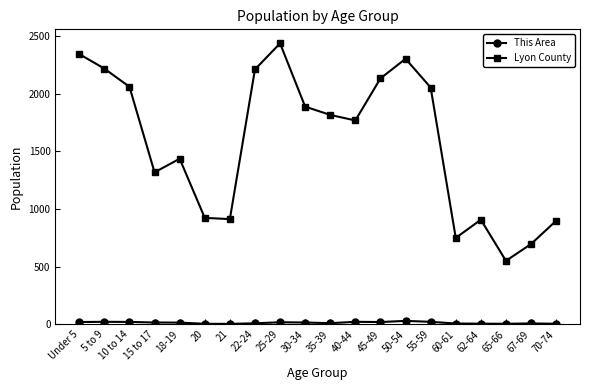

Rank the series at 25-29 from highest to lowest value.

Lyon County, This Area